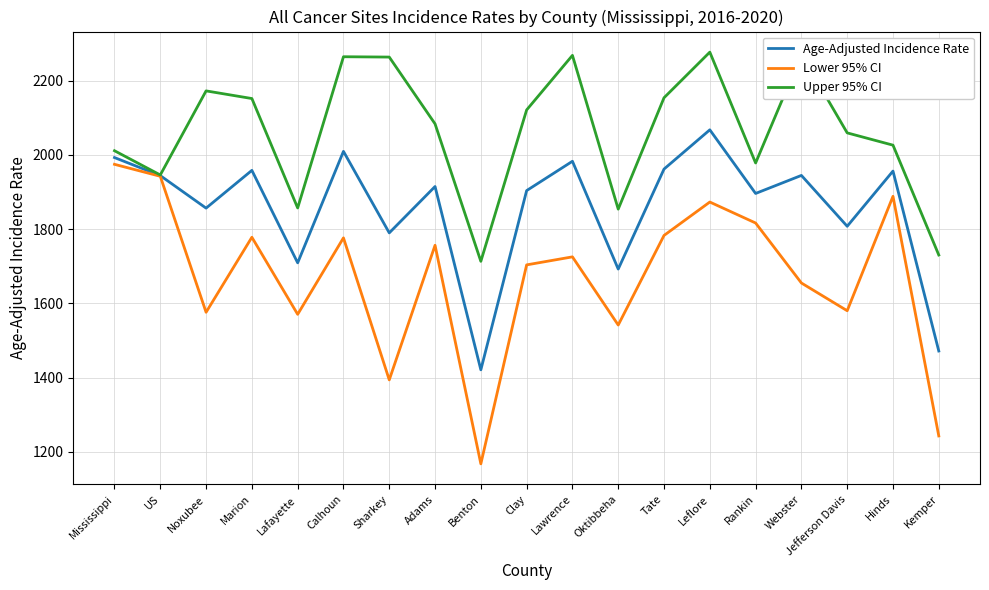

Which series has the largest range (max minus min)?

Lower 95% CI